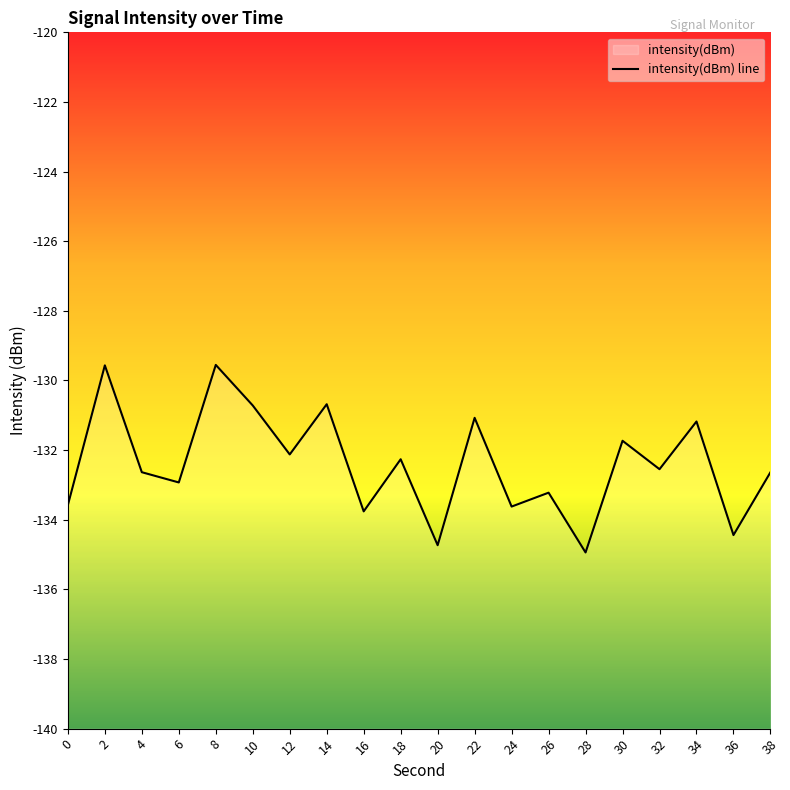

Which label corresponds to the smallest value in the chart?

28